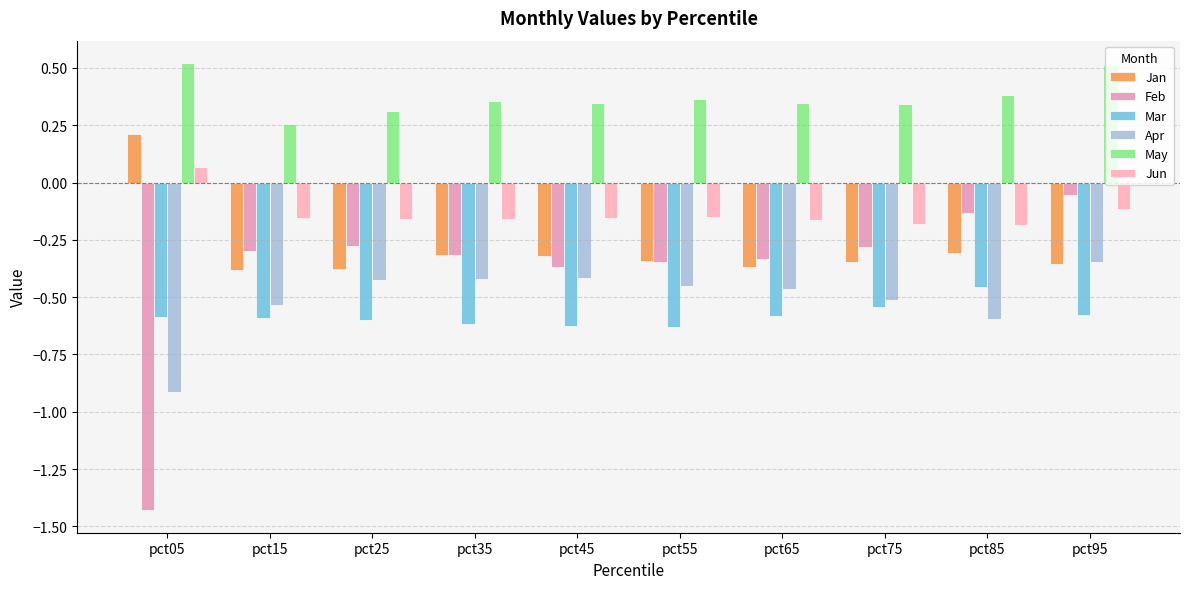

How many bars are there in each group?

6